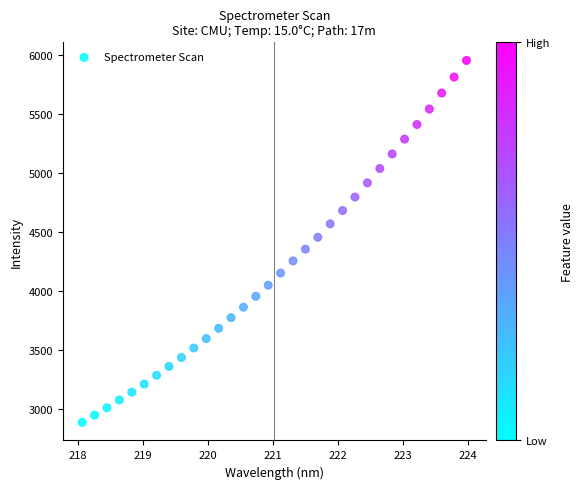

What is the range of Y values (max minus min)?

3067.8